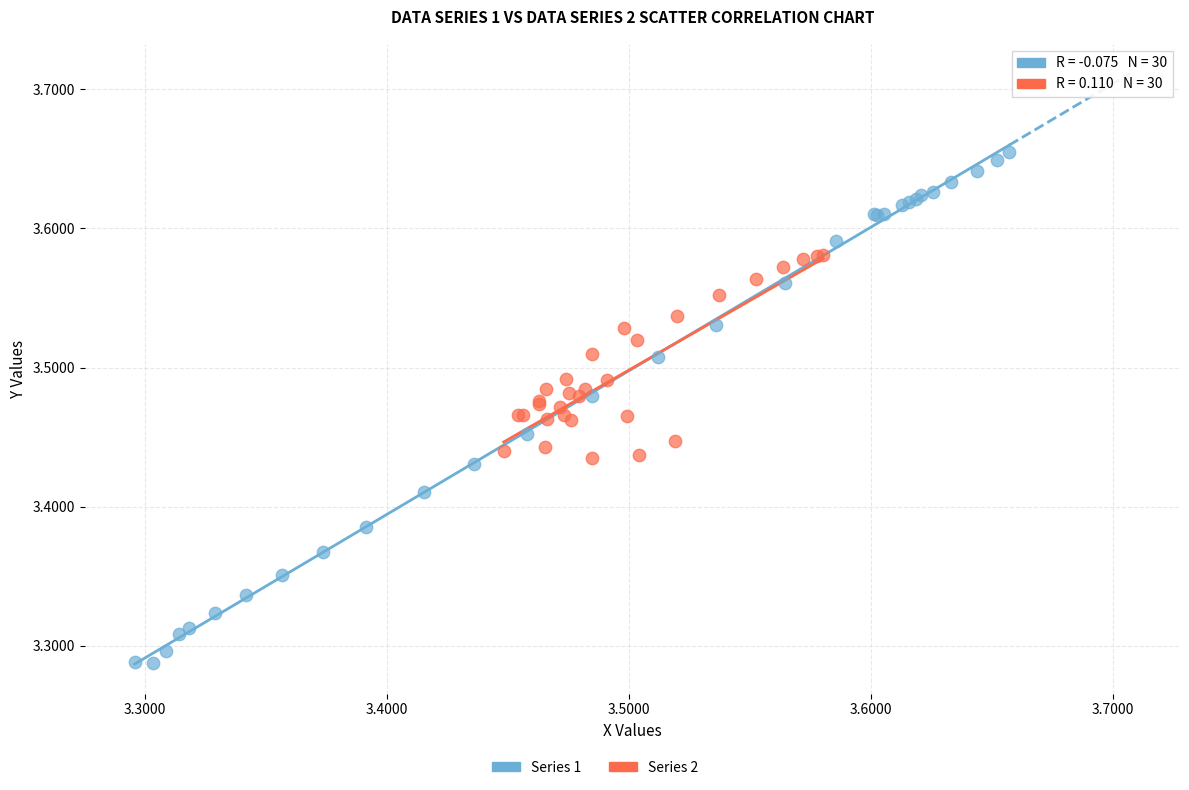

Which series reaches the minimum Y coordinate?

Series 1